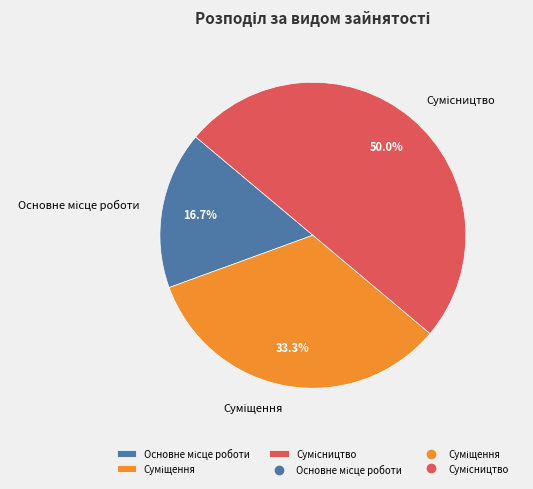

What is the largest slice in the pie chart?

Сумісництво